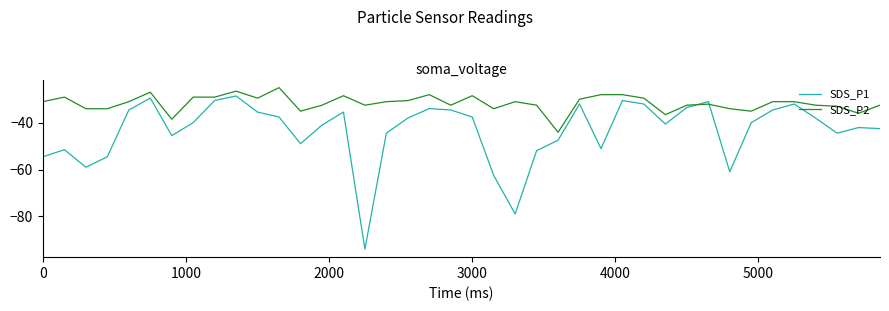

Rank the series by their average value, from lowest to highest.

SDS_P1, SDS_P2